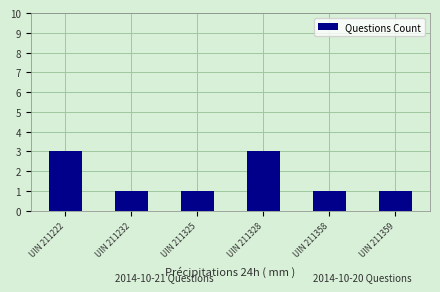

Reading left to right, what are all the values shown in this chart?

UIN 211222=3	UIN 211232=1	UIN 211325=1	UIN 211328=3	UIN 211358=1	UIN 211359=1